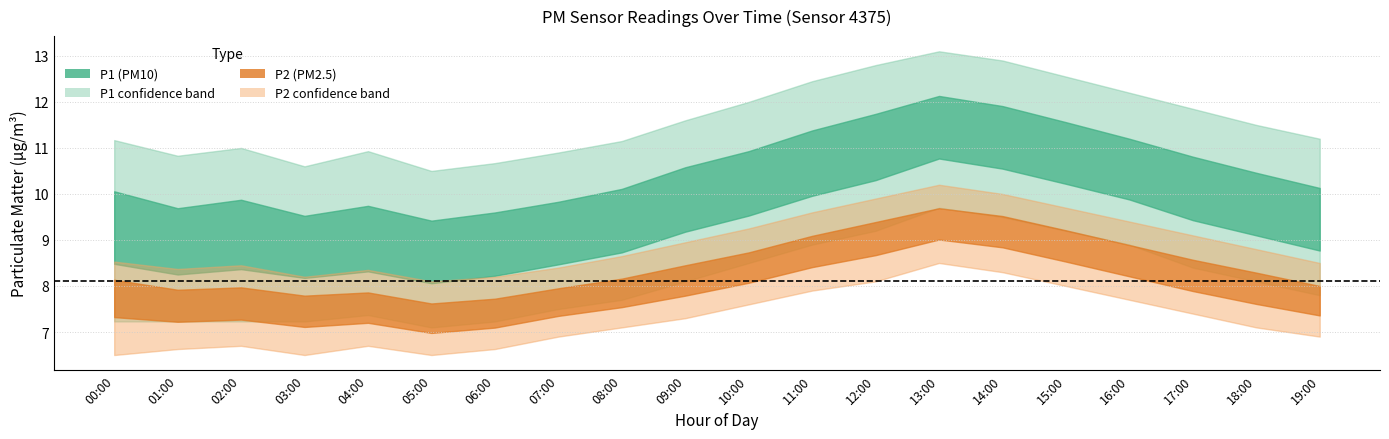

Where is the first local minimum for P1?

01:00